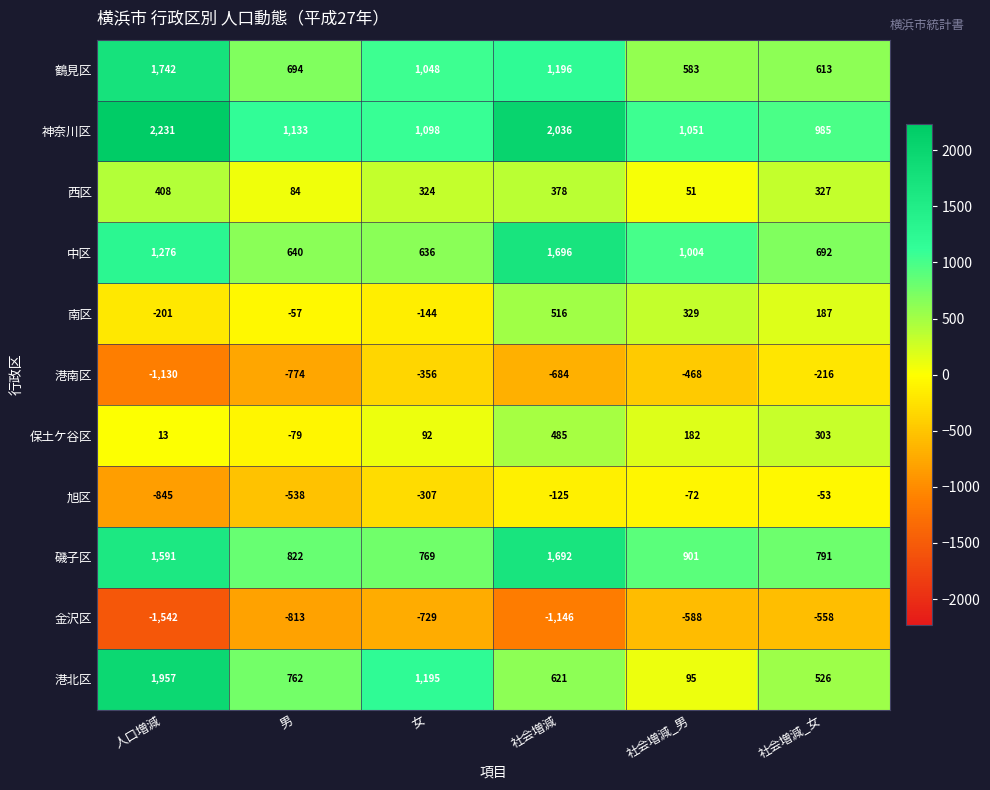

Between 社会増減_男 and 社会増減_女, which series saw the biggest shift?

港北区